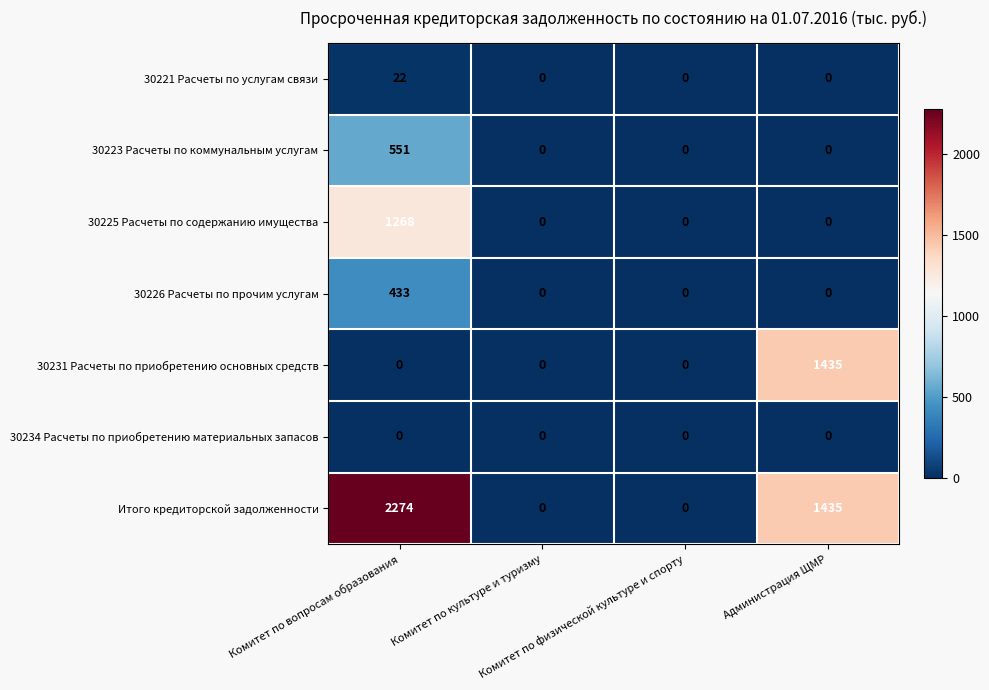

Rank the series by their maximum value, from highest to lowest.

Итого кредиторской задолженности, 30231 Расчеты по приобретению основных средств, 30225 Расчеты по содержанию имущества, 30223 Расчеты по коммунальным услугам, 30226 Расчеты по прочим услугам, 30221 Расчеты по услугам связи, 30234 Расчеты по приобретению материальных запасов